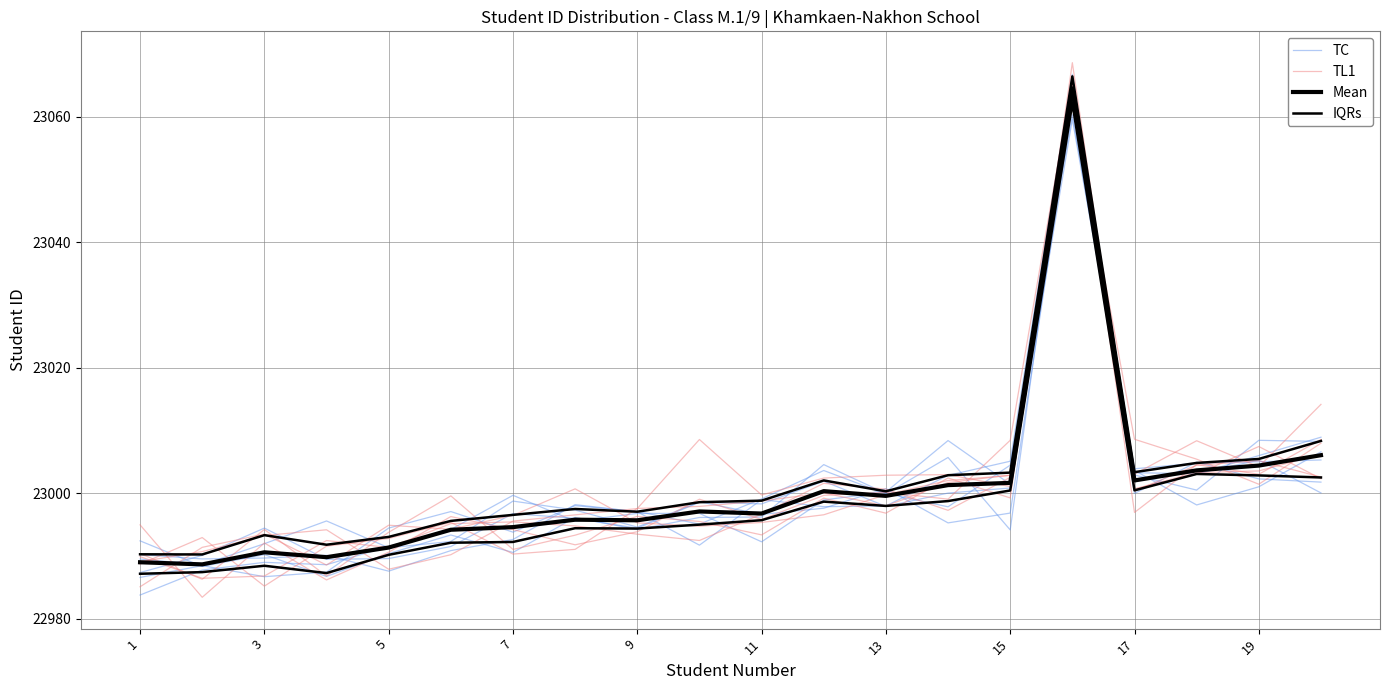

What is the approximate value of TC at 11?

22996.6